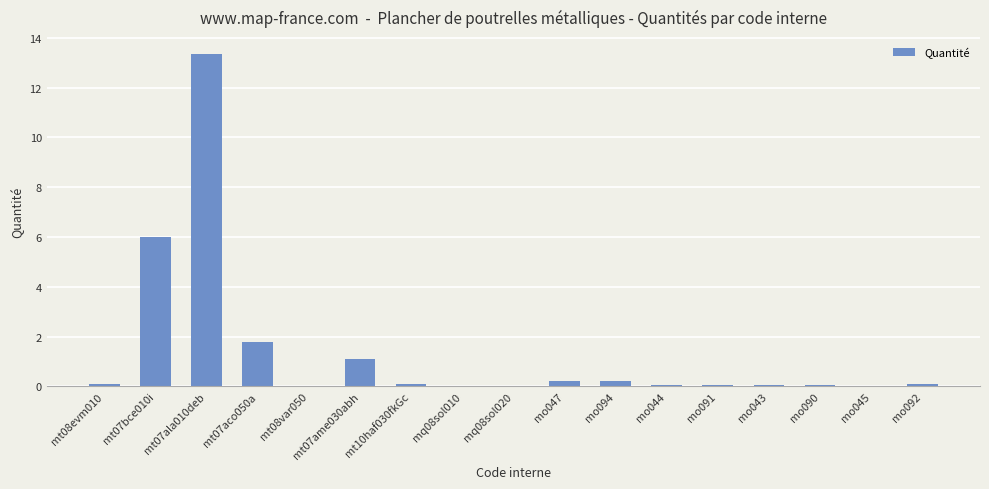

True or false: the data shows 1.7 at mt07ame030abh.

False